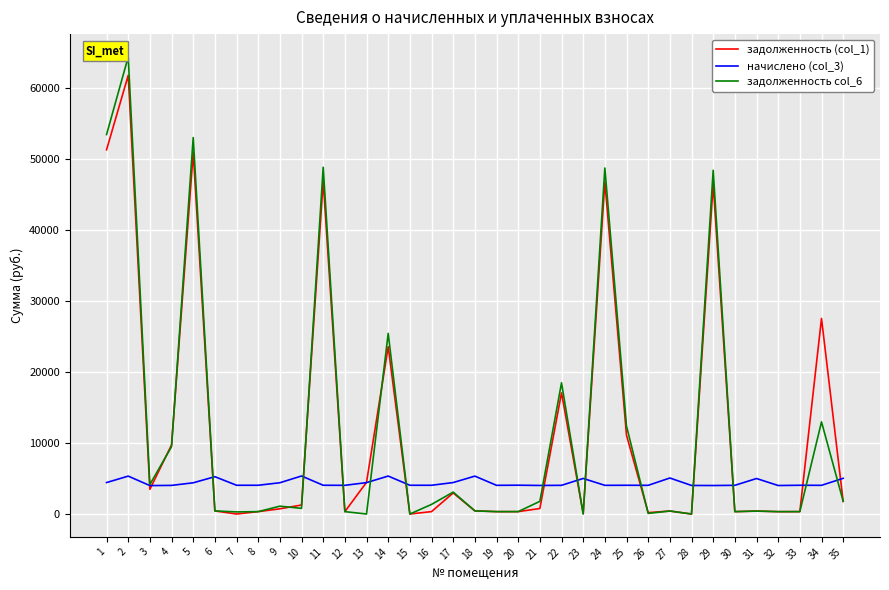

How many lines are shown in the chart?

3